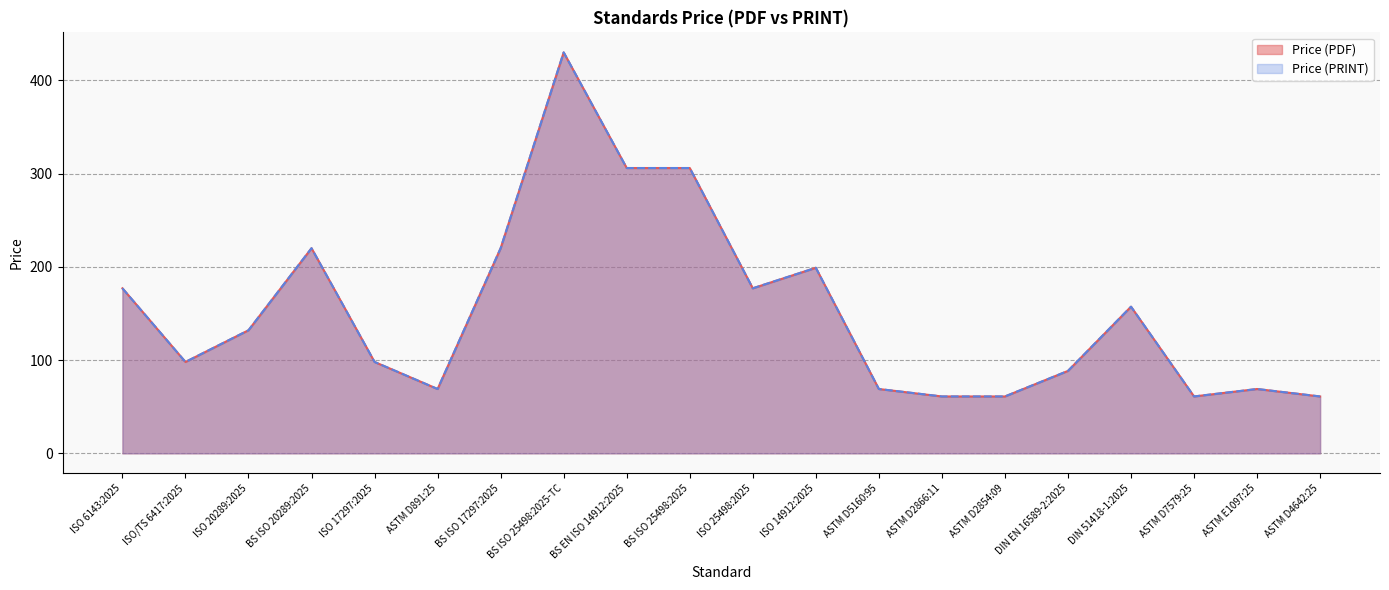

Read the Price (PRINT) value at DIN 51418-1:2025.

157.3